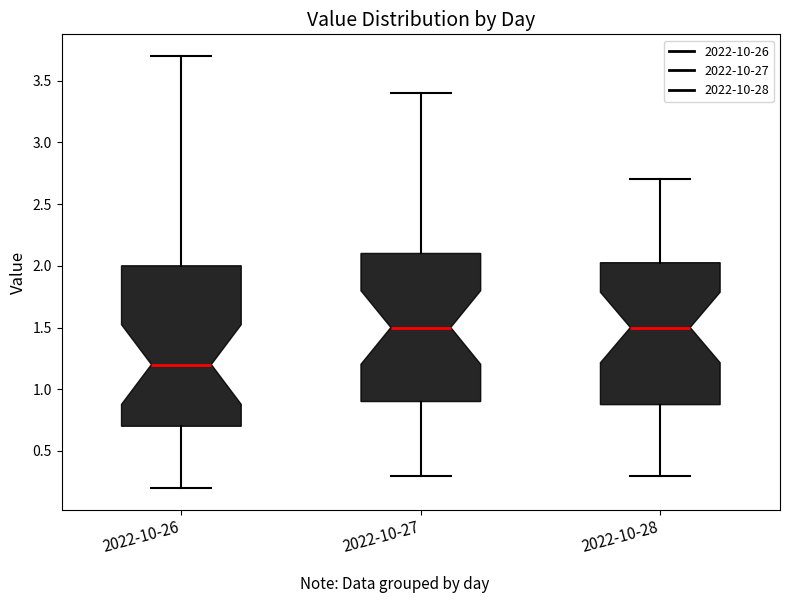

Which box is the tallest, from its lower edge to its upper edge?

2022-10-26